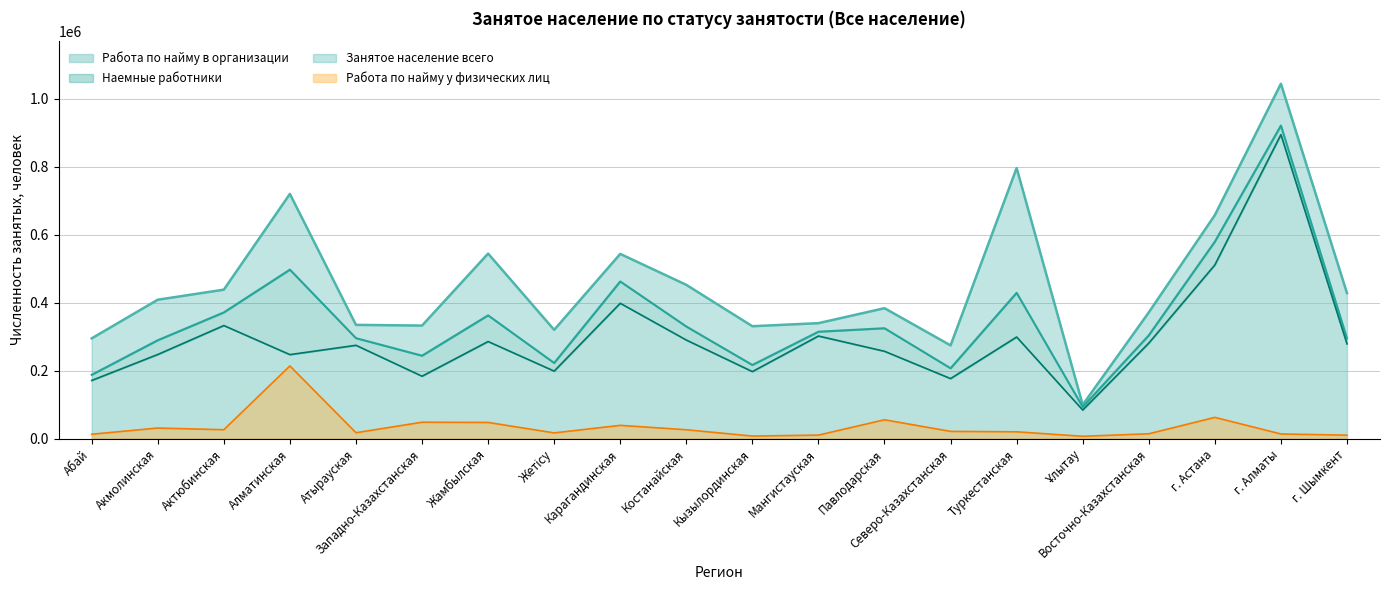

True or false: Работа по найму у физических лиц has a value of 8898 at Северо-Казахстанская.

False